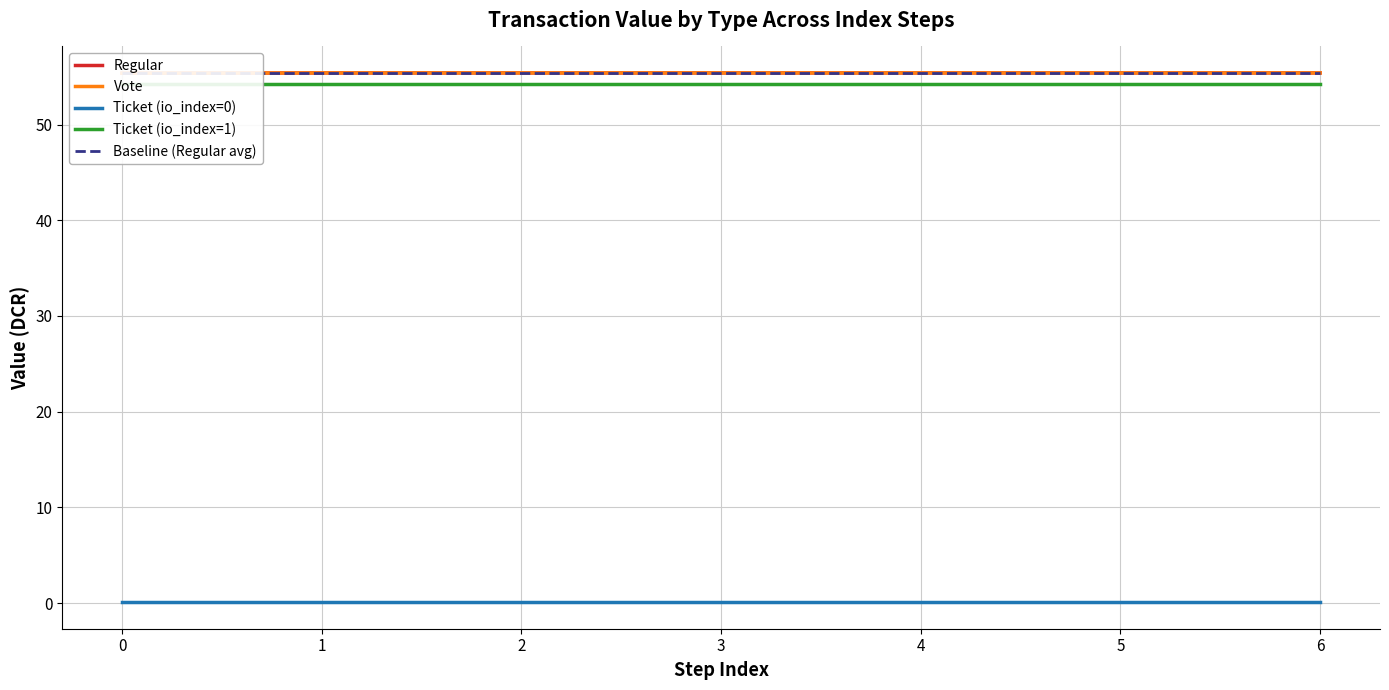

Reading left to right, what are all the values shown in this chart?

Regular: 55.4	55.4	55.4	55.4	55.4	55.4	55.4
Vote: 55.4	55.4	55.4	55.4	55.4	55.4	55.4
Ticket (io_index=0): 0.1	0.1	0.1	0.1	0.1	0.1	0.1
Ticket (io_index=1): 54.3	54.3	54.3	54.3	54.3	54.3	54.3
Baseline (Regular avg): 55.4	55.4	55.4	55.4	55.4	55.4	55.4